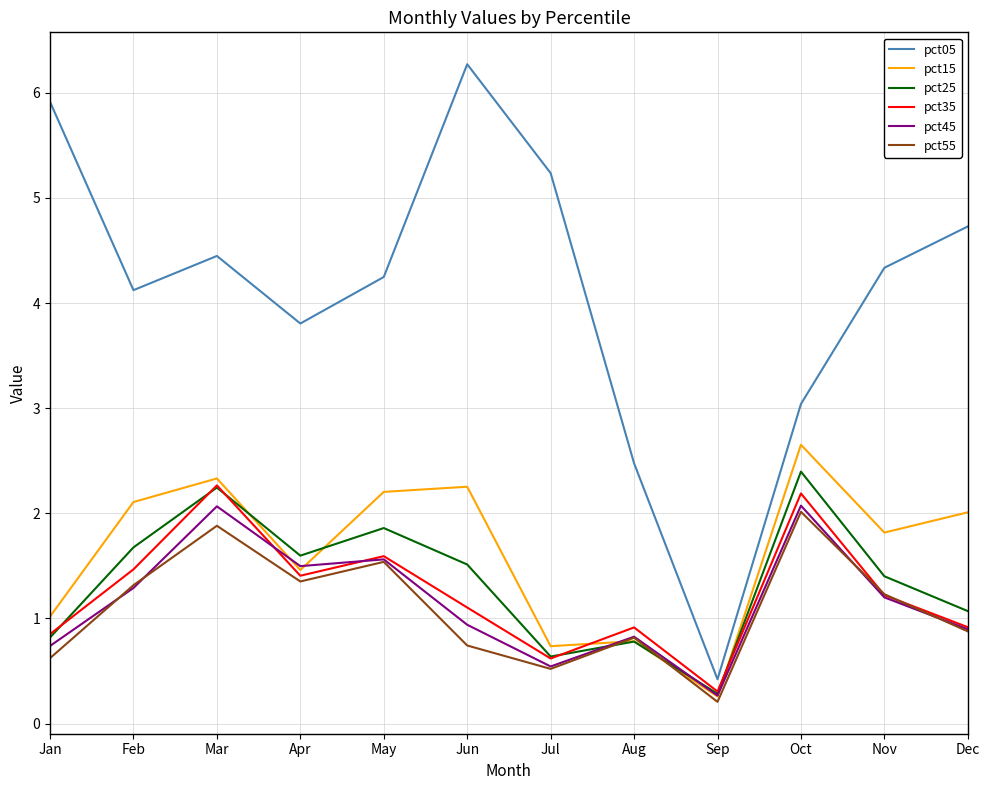

What are all the series names shown in the legend?

pct05, pct15, pct25, pct35, pct45, pct55